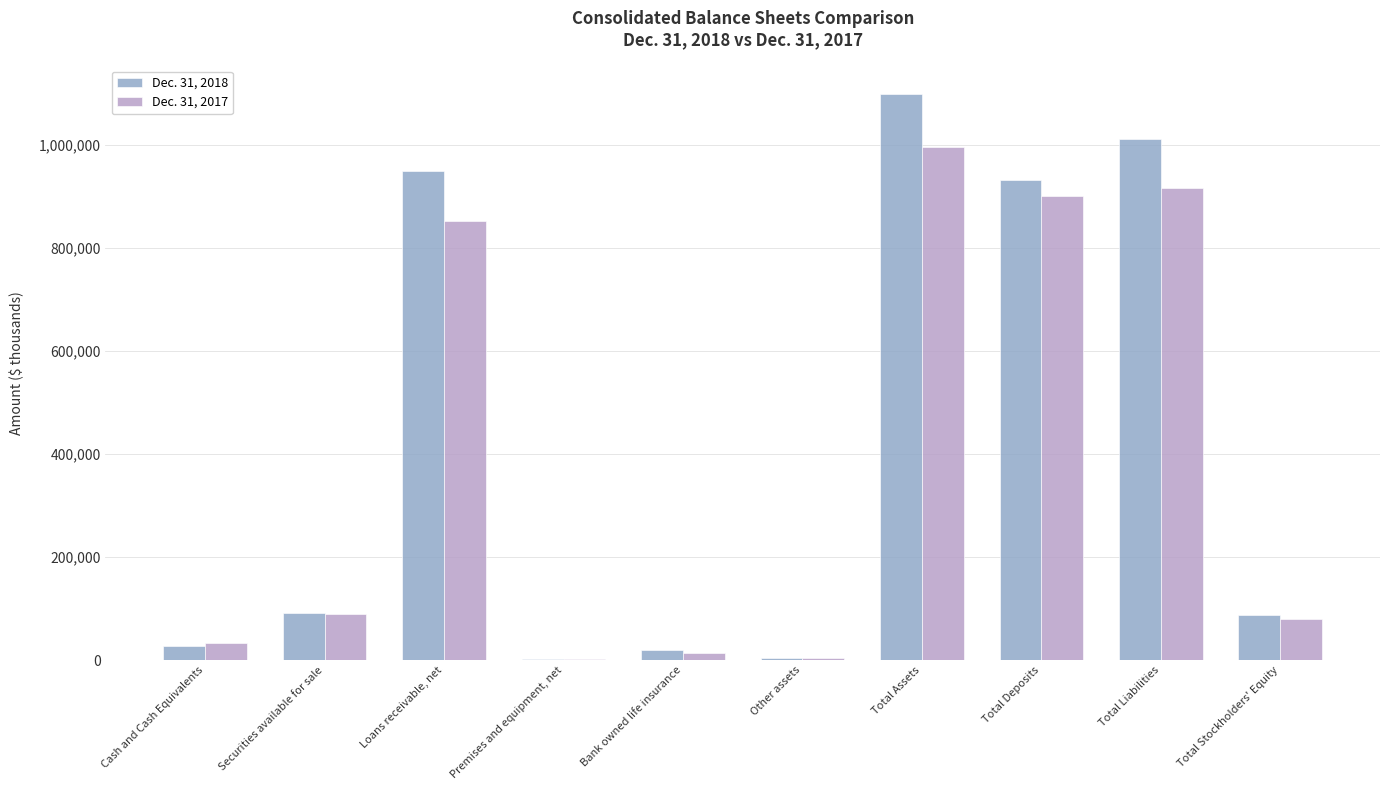

Which series changed the most between Cash and Cash Equivalents and Loans receivable, net?

Dec. 31, 2018